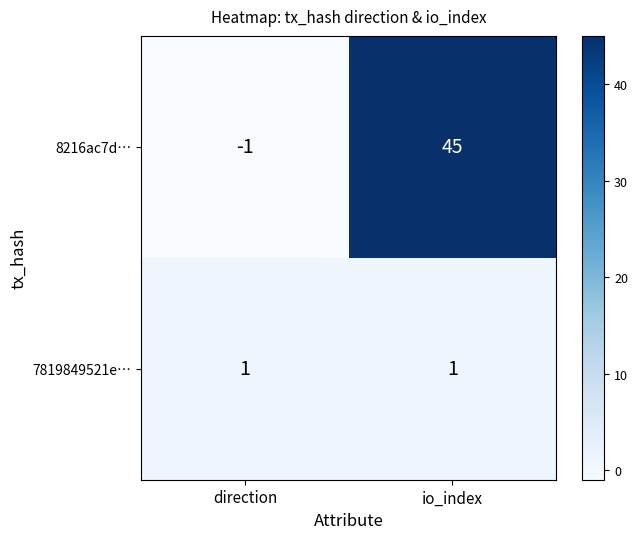

What is the average value of the 8216ac7d… series?

22